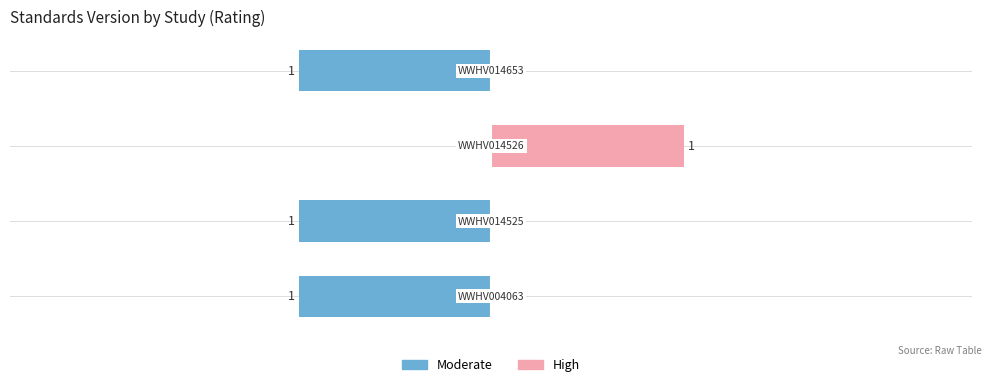

What are all the series names shown in the legend?

Moderate, High